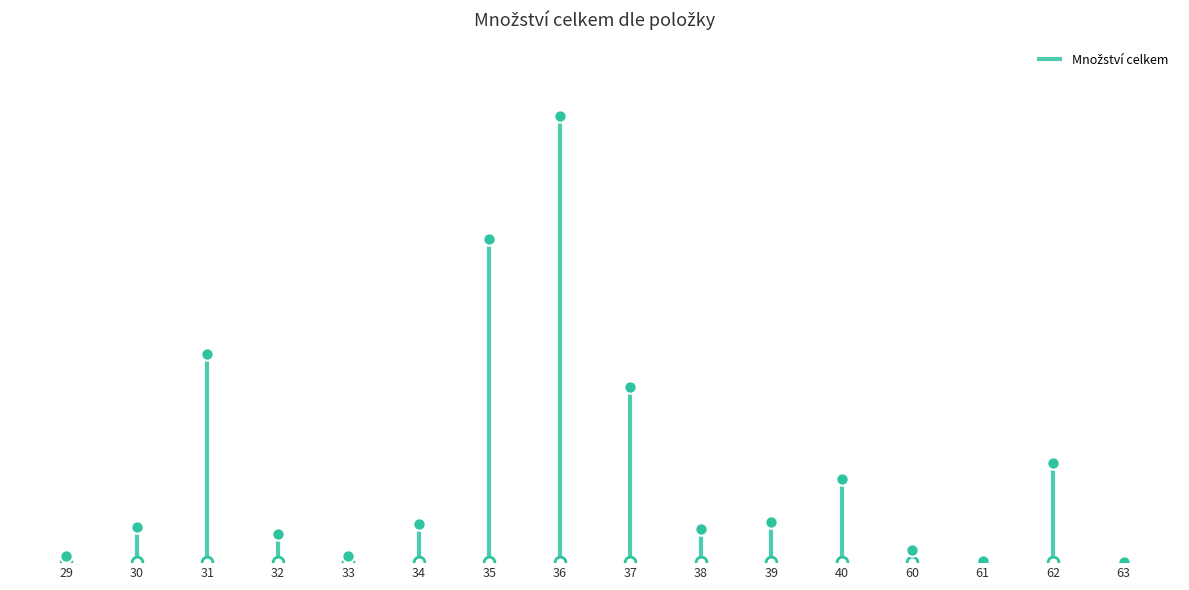

Which has a higher value, 39 or 33?

39